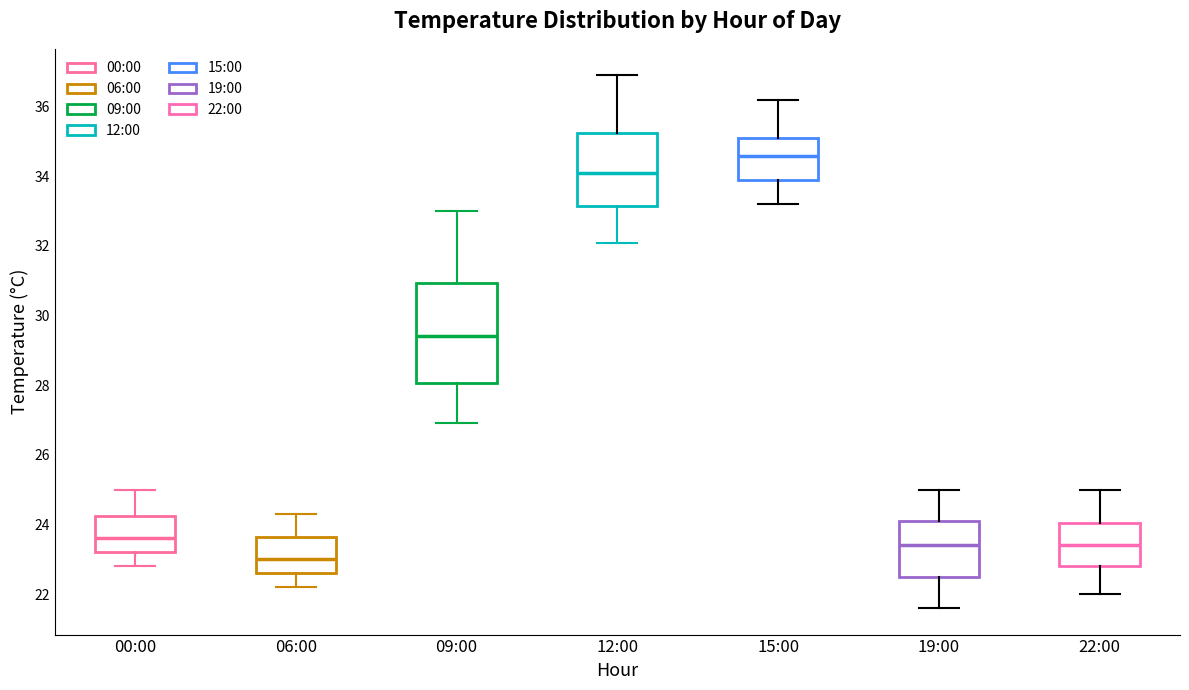

Where does the median line of the box for 15:00 sit on the y-axis? The values are not printed on the chart, so give them approximately, as read against the axis.

34.6